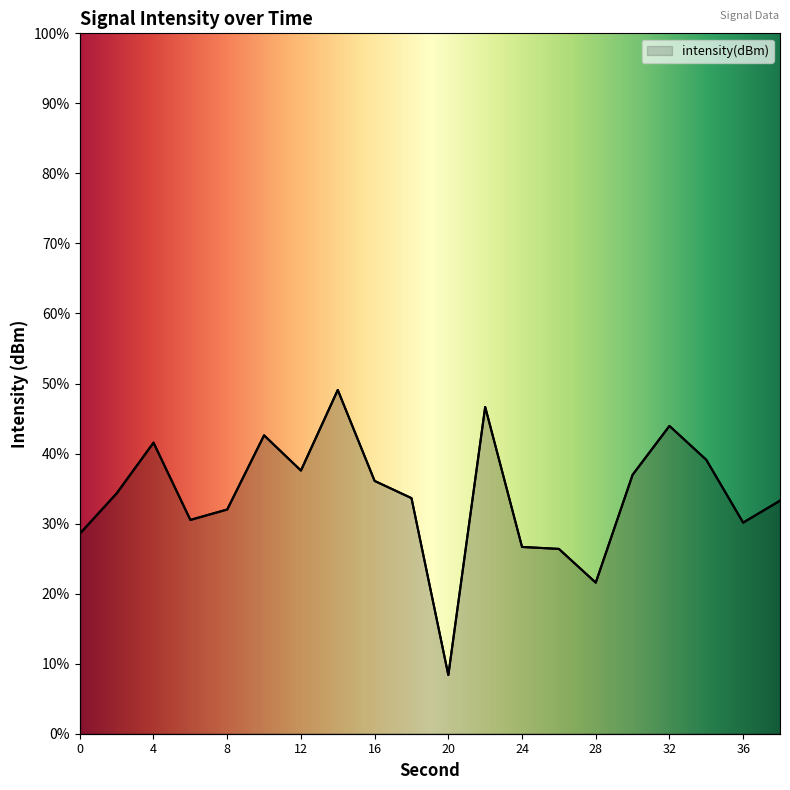

Rank the categories by value from lowest to highest.

20, 28, 26, 24, 0, 36, 6, 8, 38, 18, 2, 16, 30, 12, 34, 4, 10, 32, 22, 14